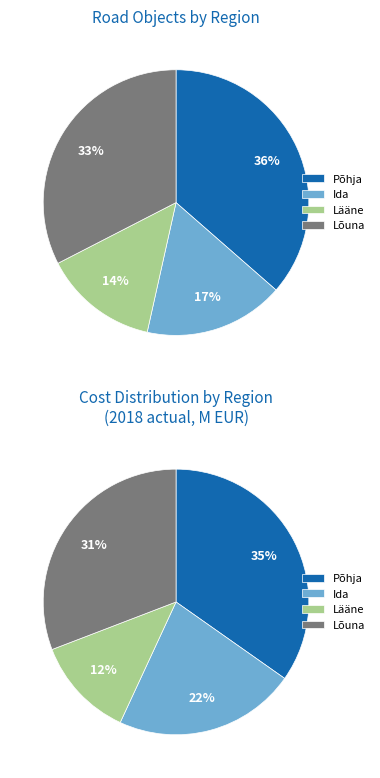

The Ida slice represents 3% of the pie. True or false?

False